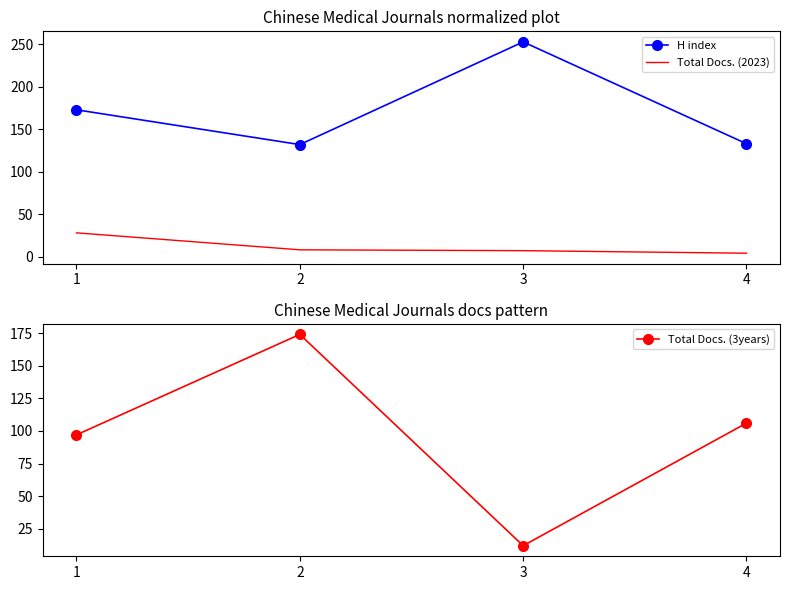

Is the value of Total Docs. (3years) at 3 greater than the value of Total Docs. (2023) at 4?

Yes